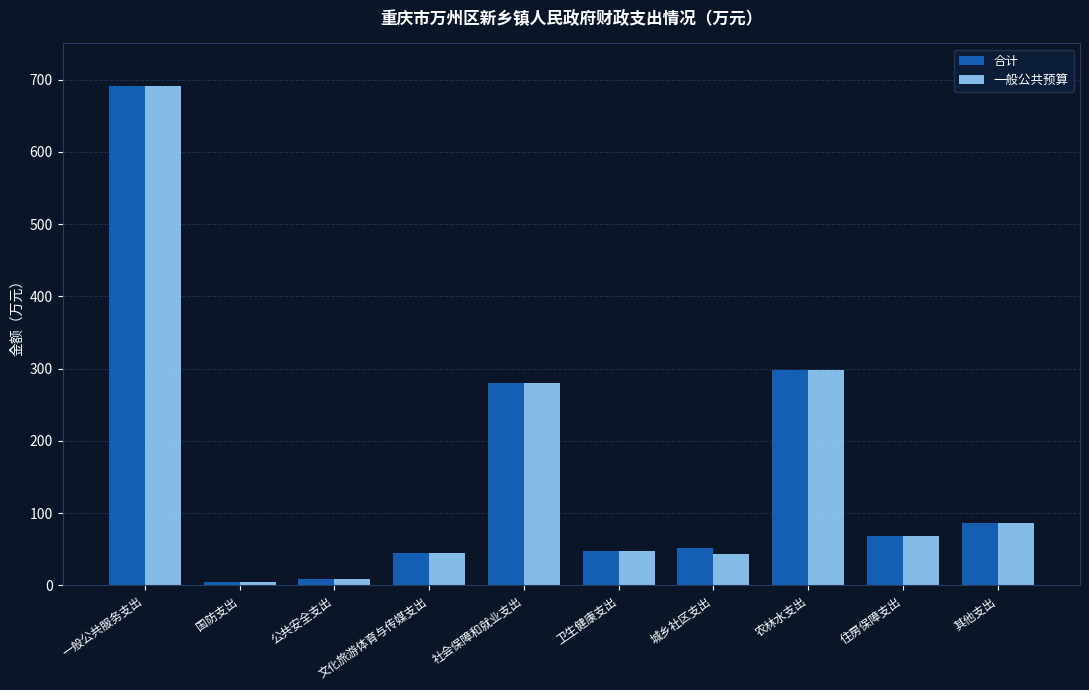

True or false: 合计 has a value of 456.9 at 农林水支出.

False